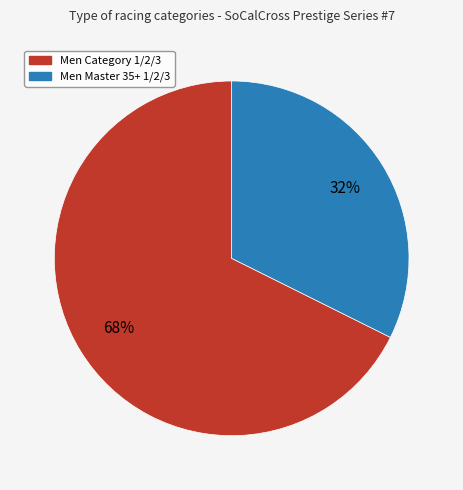

Rank the categories by value from lowest to highest.

Men Master 35+ 1/2/3, Men Category 1/2/3